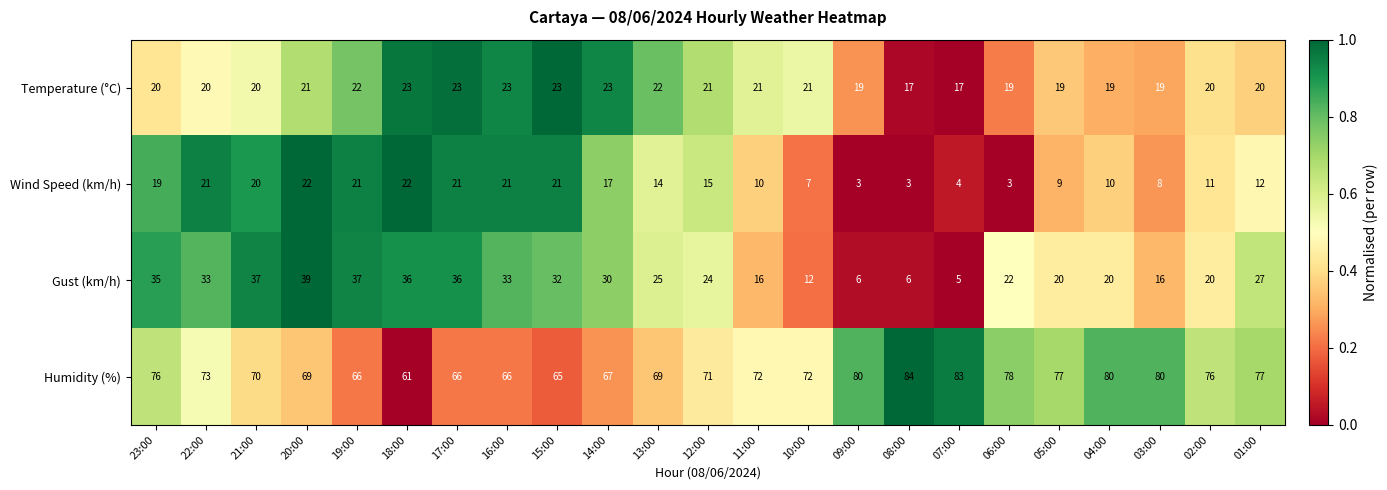

Which series has the largest total across all categories?

Humidity (%)